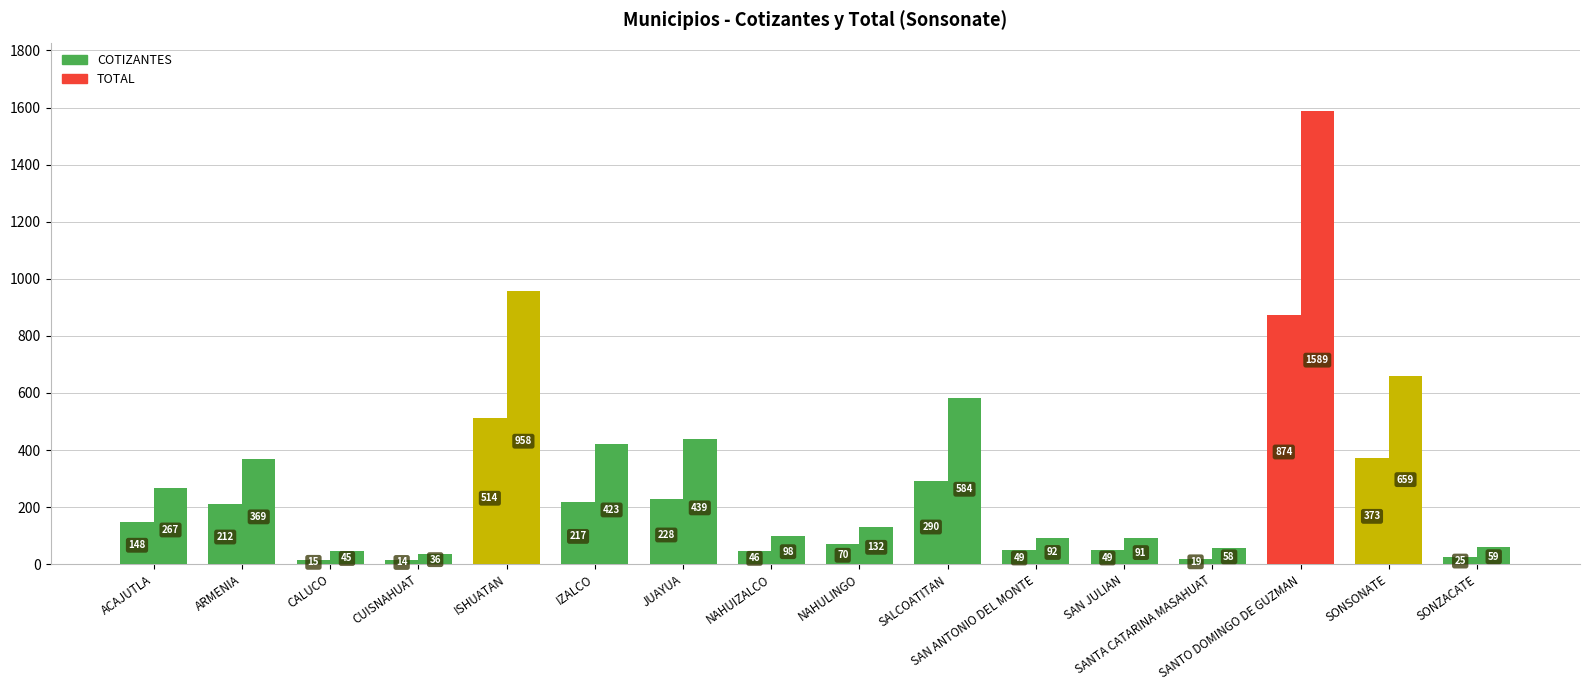

What is the spread (max minus min) of values at SANTO DOMINGO DE GUZMAN?

715